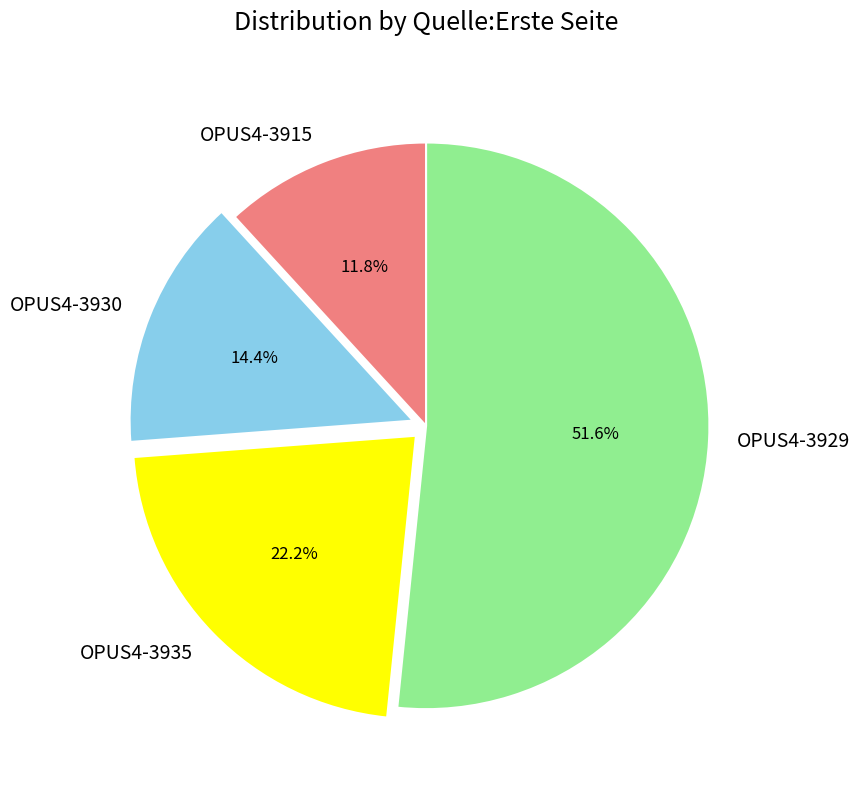

Is it true that OPUS4-3929 is 52% of the pie?

True